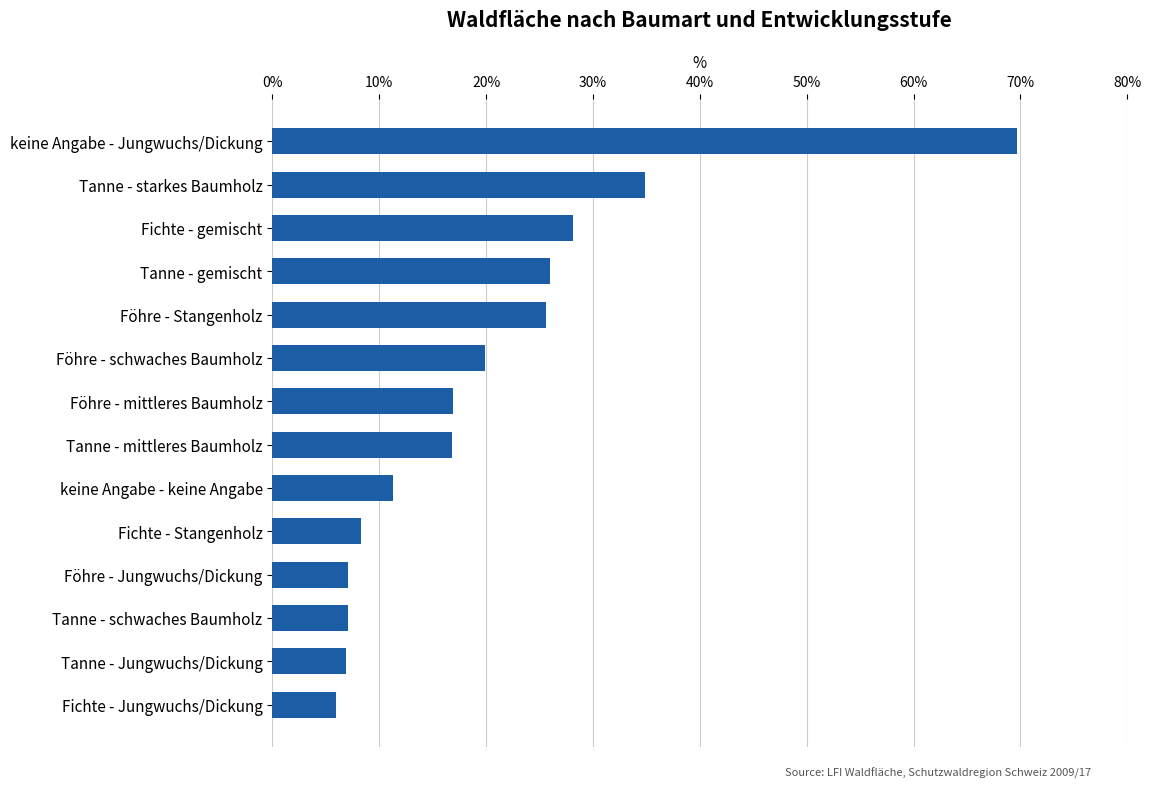

At which category does the chart reach its minimum across all series?

Fichte - Jungwuchs/Dickung